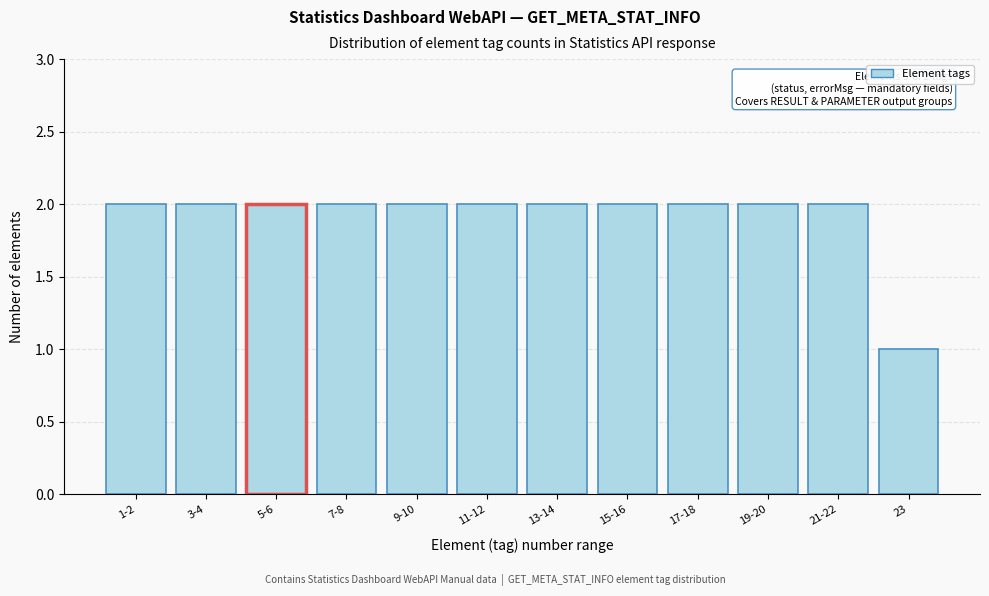

Reading right to left, transcribe all the data shown in this chart.

23=1	21-22=2	19-20=2	17-18=2	15-16=2	13-14=2	11-12=2	9-10=2	7-8=2	5-6=2	3-4=2	1-2=2